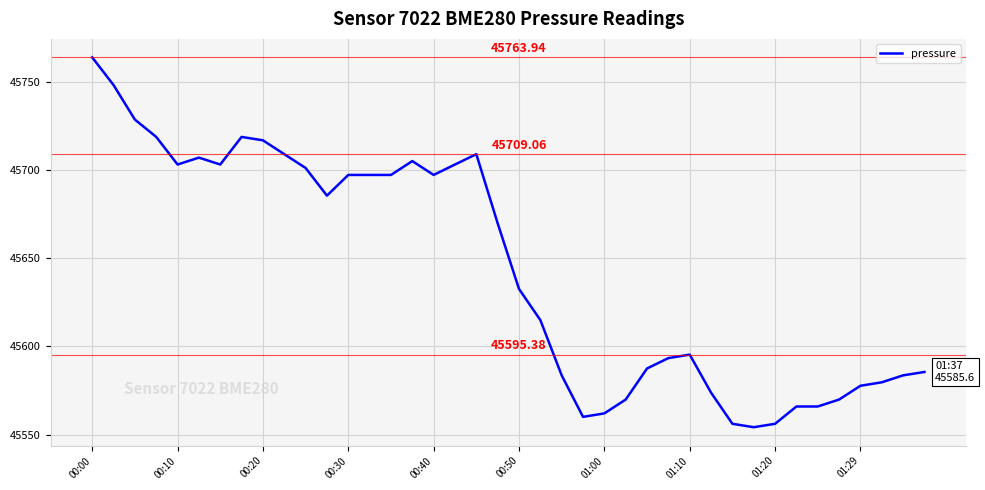

What is the difference between the maximum and minimum values?

209.7